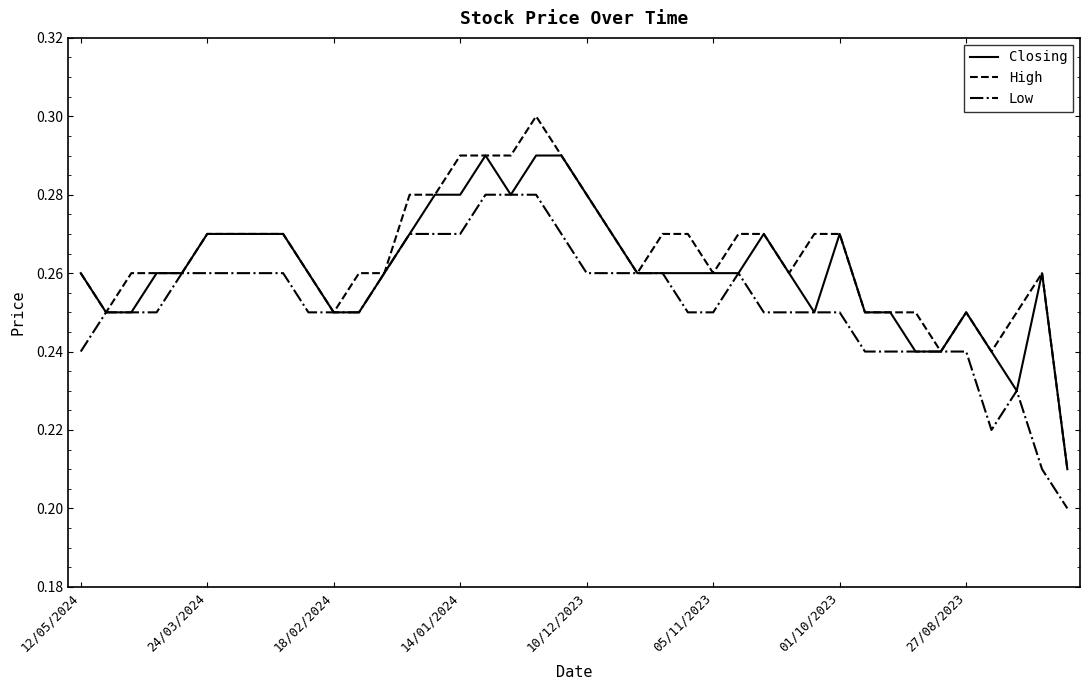

Rank the series by their maximum value, from highest to lowest.

High, Closing, Low